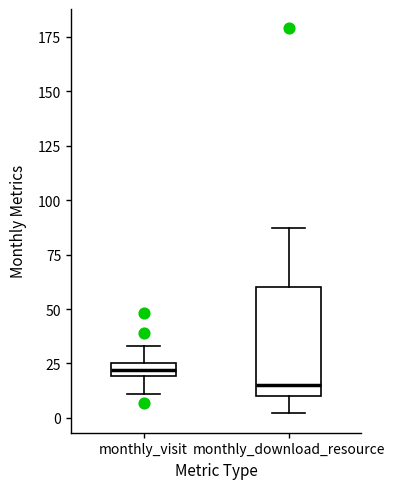

Which box has the lowest median line?

monthly_download_resource